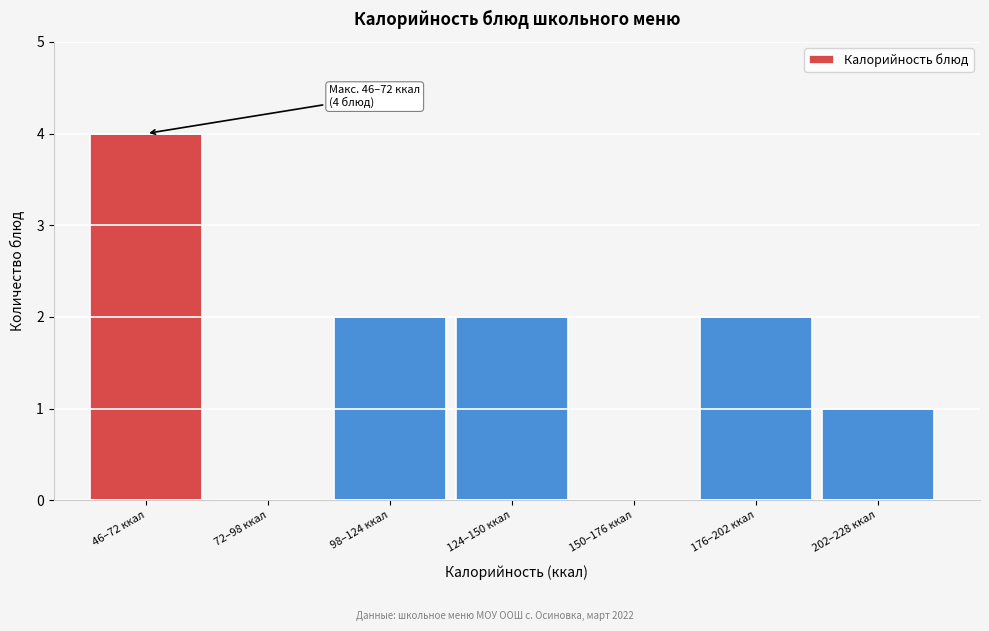

Reading left to right, what are all the values shown in this chart?

46–72 ккал=4	72–98 ккал=0	98–124 ккал=2	124–150 ккал=2	150–176 ккал=0	176–202 ккал=2	202–228 ккал=1